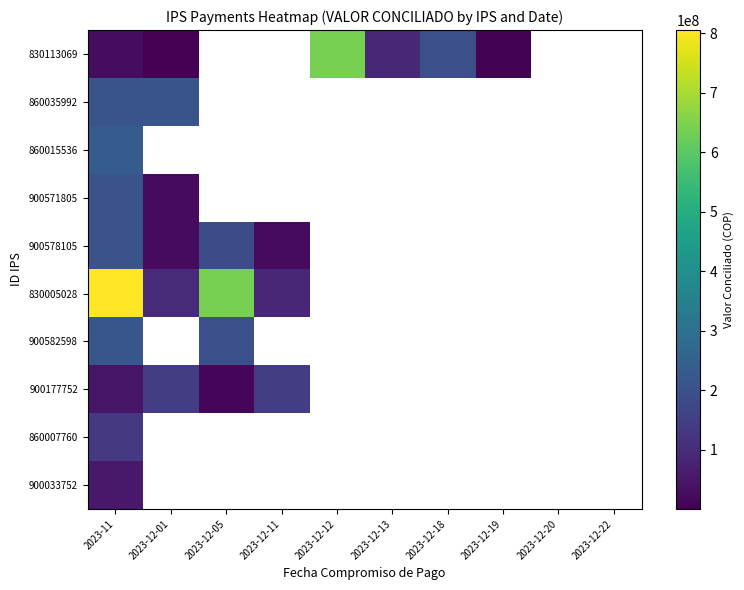

Is it true that 900177752 equals 11258275.0 at 2023-12-05?

True